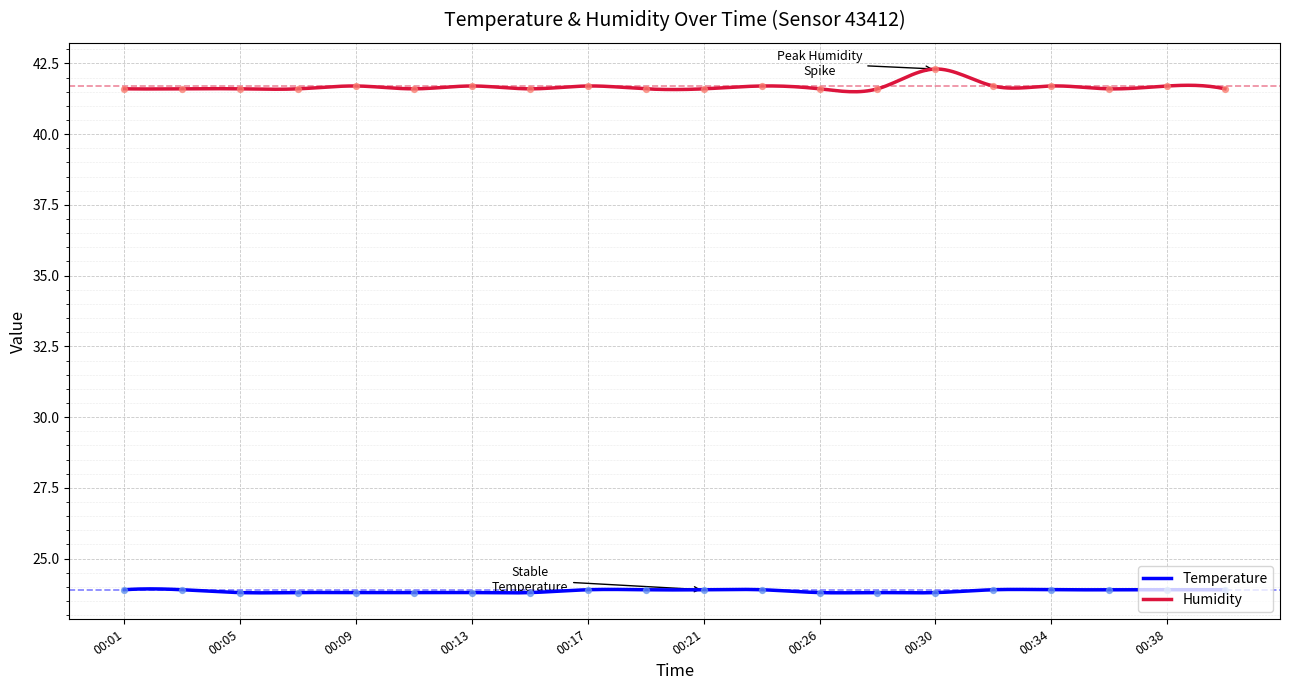

What is the total value across all series at 00:26?

65.4